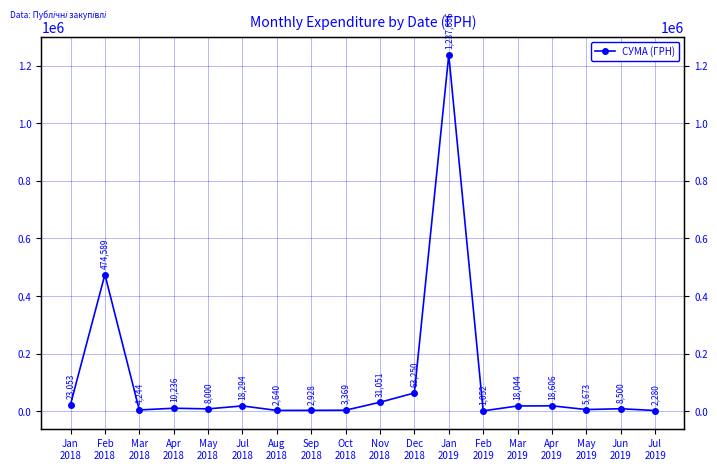

What is the approximate value at May
2019?

5673.0